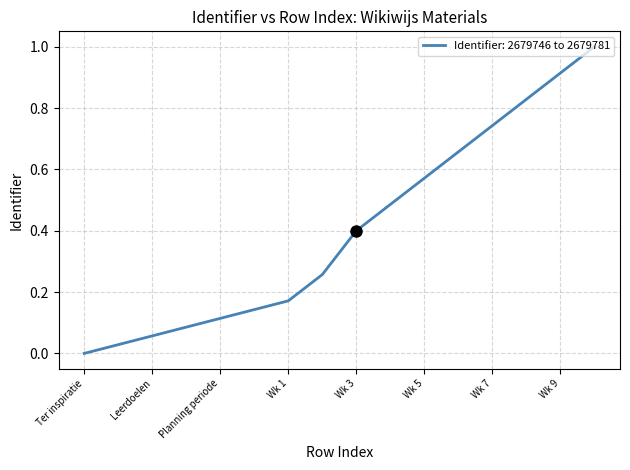

What is the greatest value displayed?

1.0